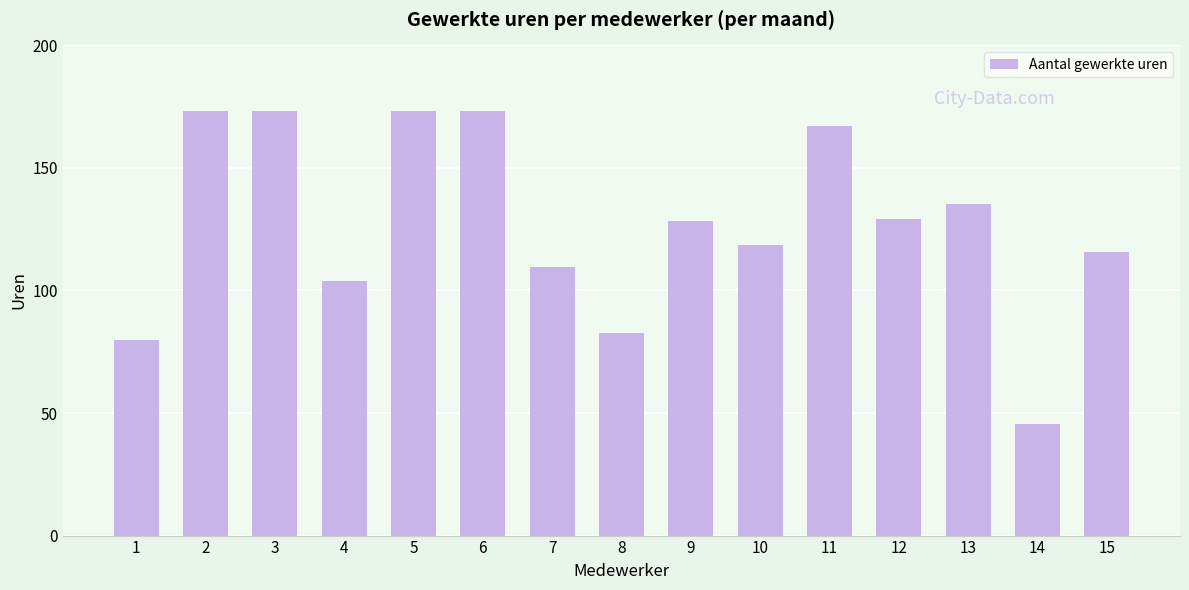

What is the average value?

127.3